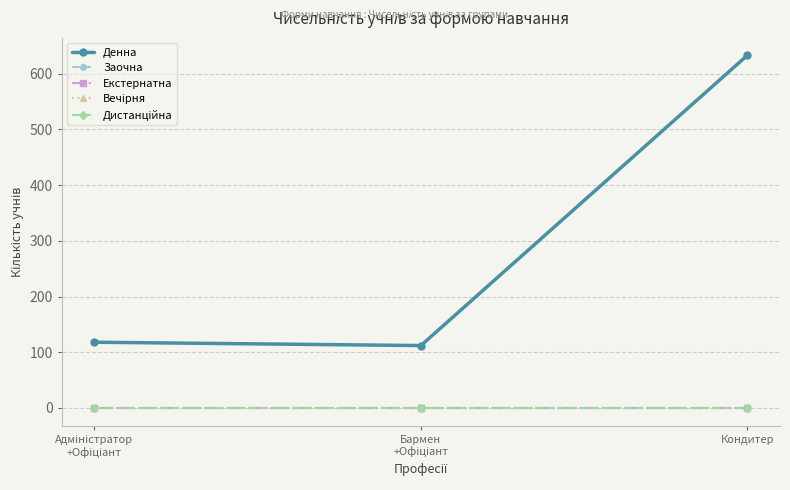

What is the total value across all series at Адміністратор
+Офіціант?

118